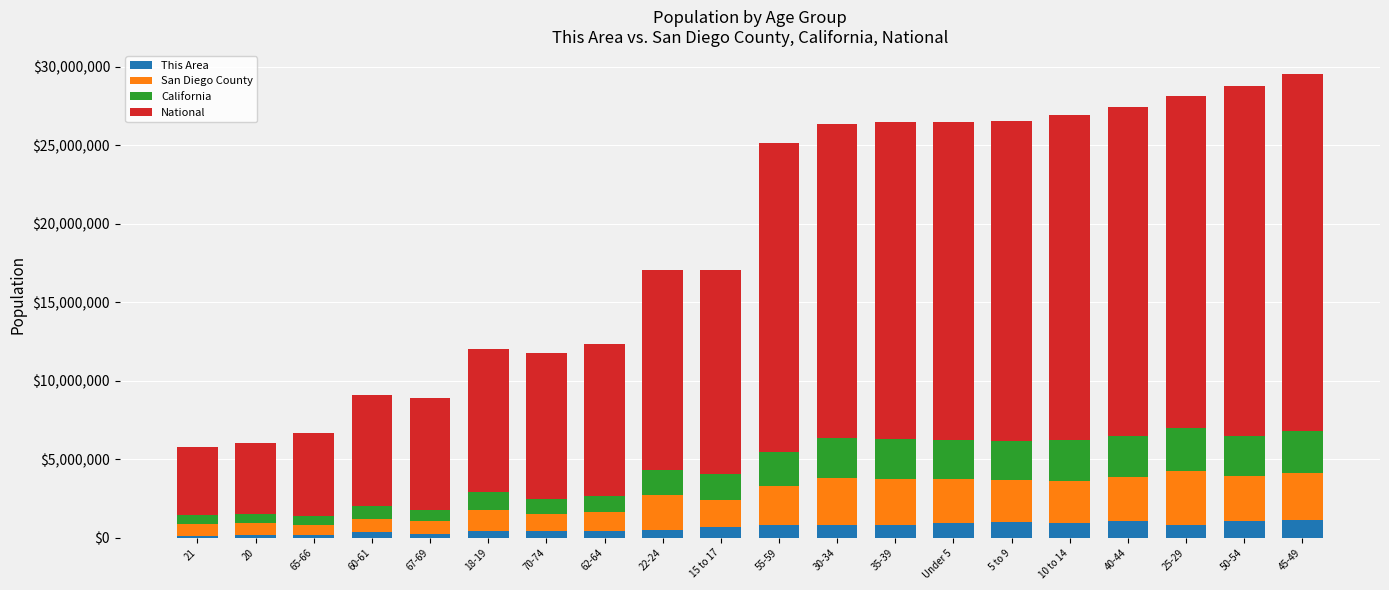

What is the maximum value for This Area?

1135429.6